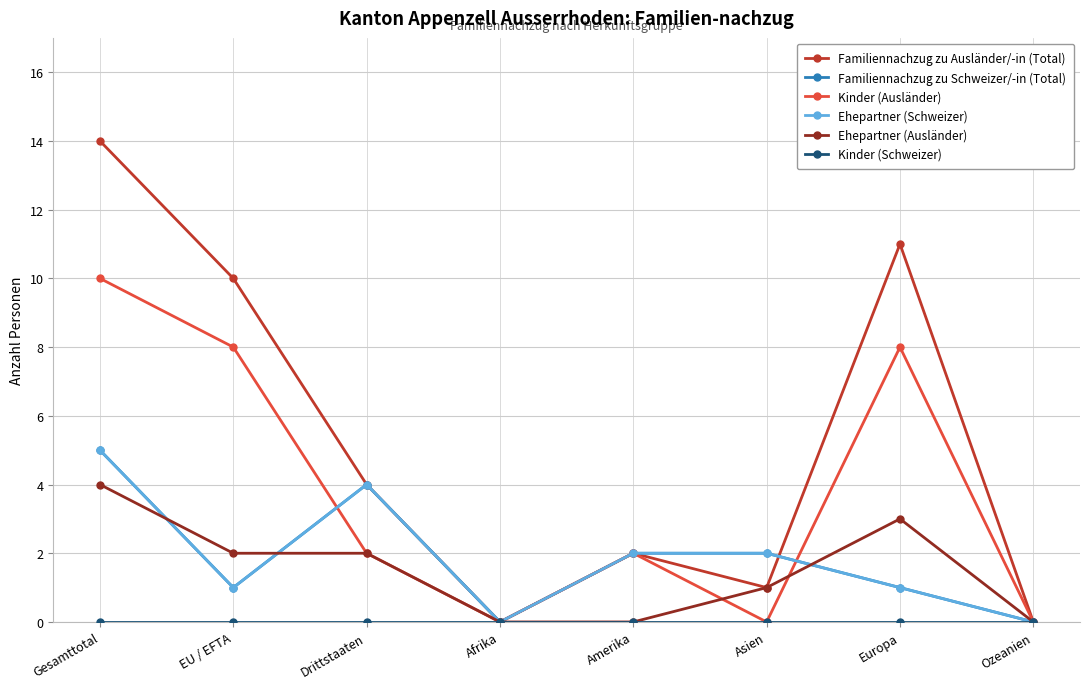

What is the value of the Ehepartner (Ausländer) point at the 3rd from the left?

2